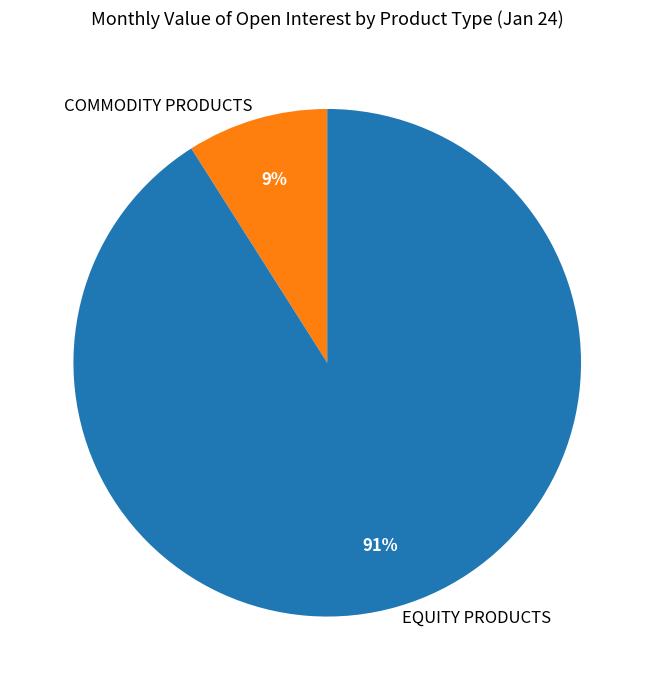

Which has a higher value, COMMODITY PRODUCTS or EQUITY PRODUCTS?

EQUITY PRODUCTS